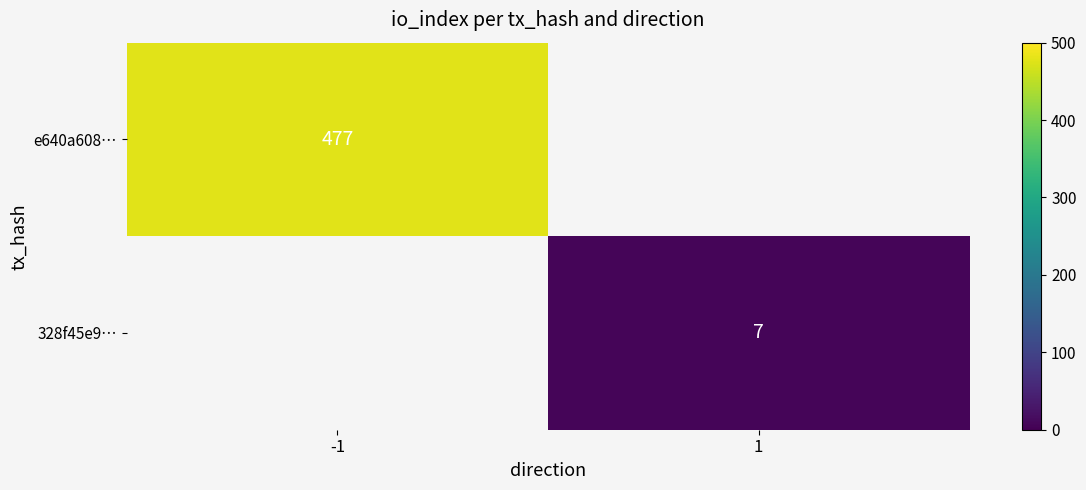

True or false: 328f45e9… has a value of 10.9 at 1.

False